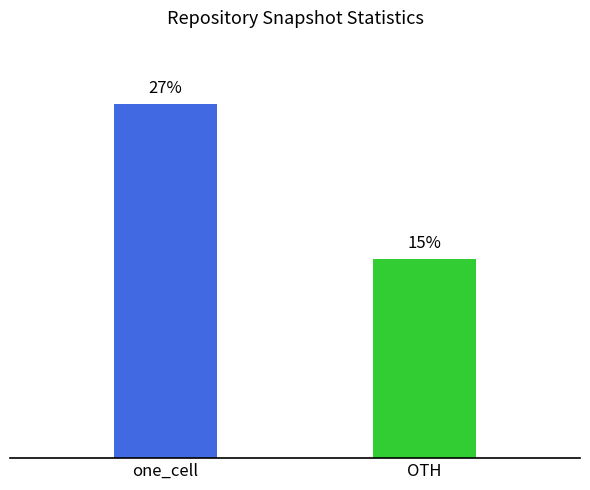

At which label is the value closest to 1866?

OTH